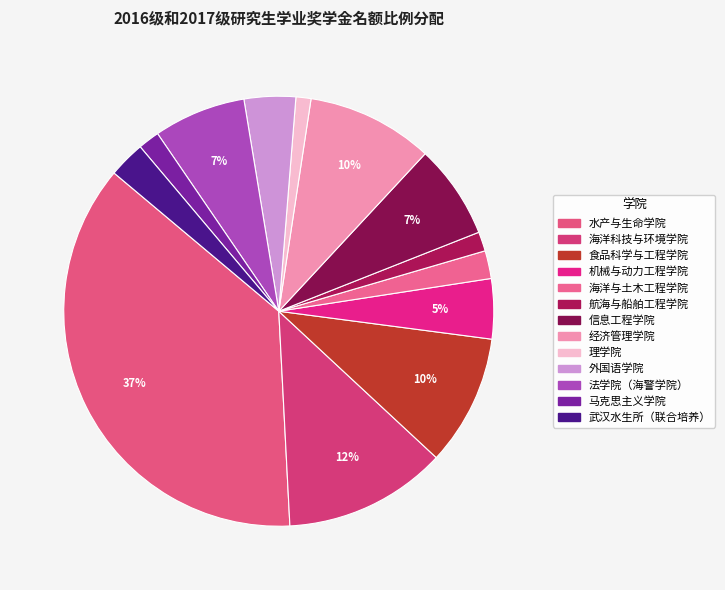

What is the largest slice in the pie chart?

水产与生命学院